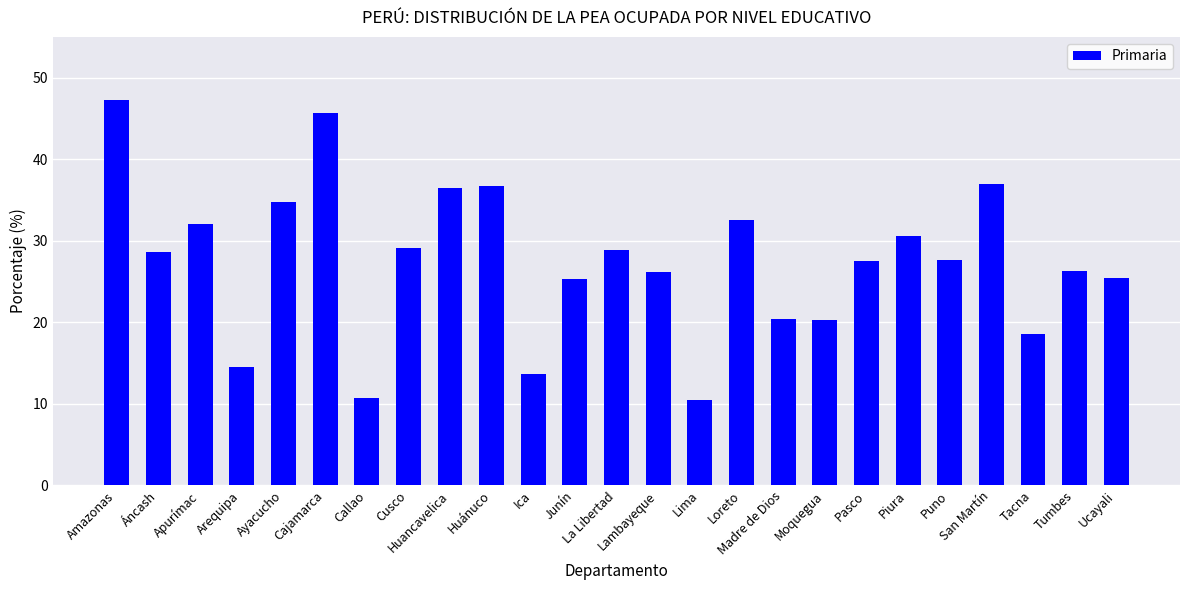

What is the minimum value shown in the chart?

10.5